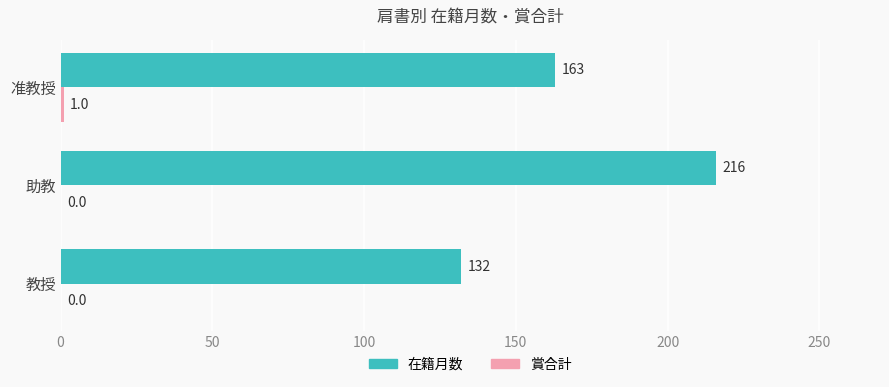

What is the greatest value displayed?

216